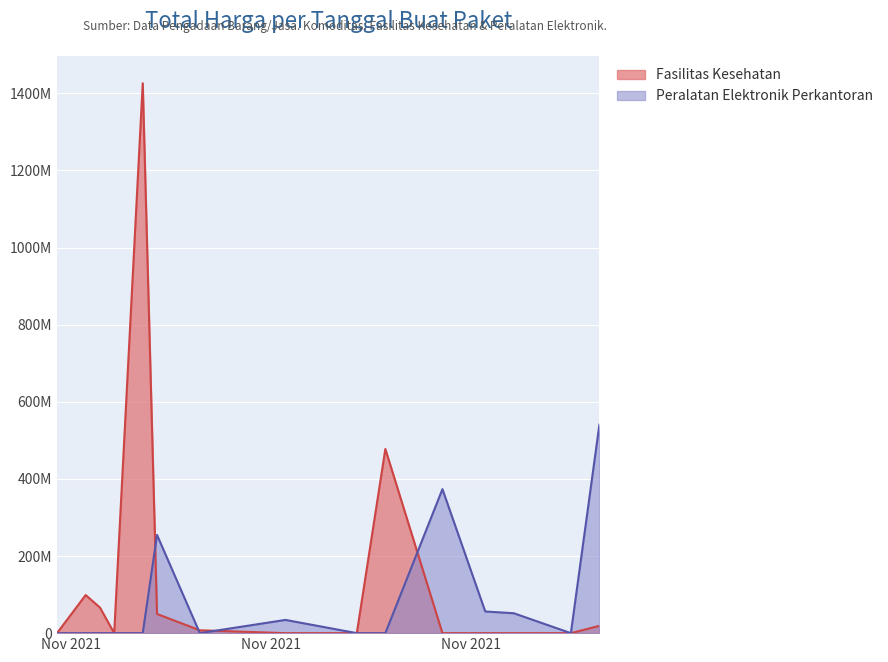

Where is the first local maximum for Peralatan Elektronik Perkantoran?

2021-11-08